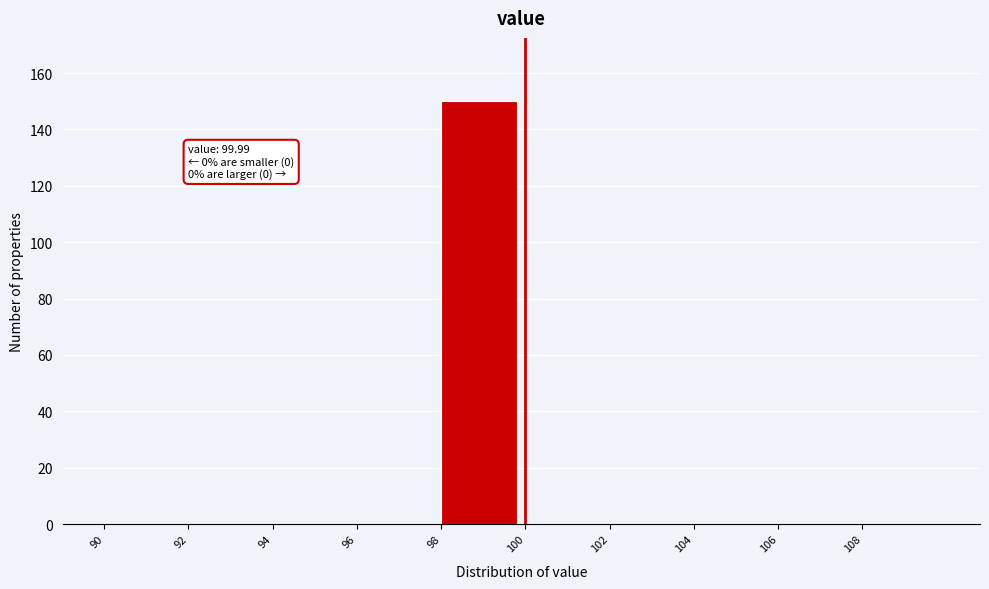

Over which range of the x-axis is the bar tallest?

98 to 100